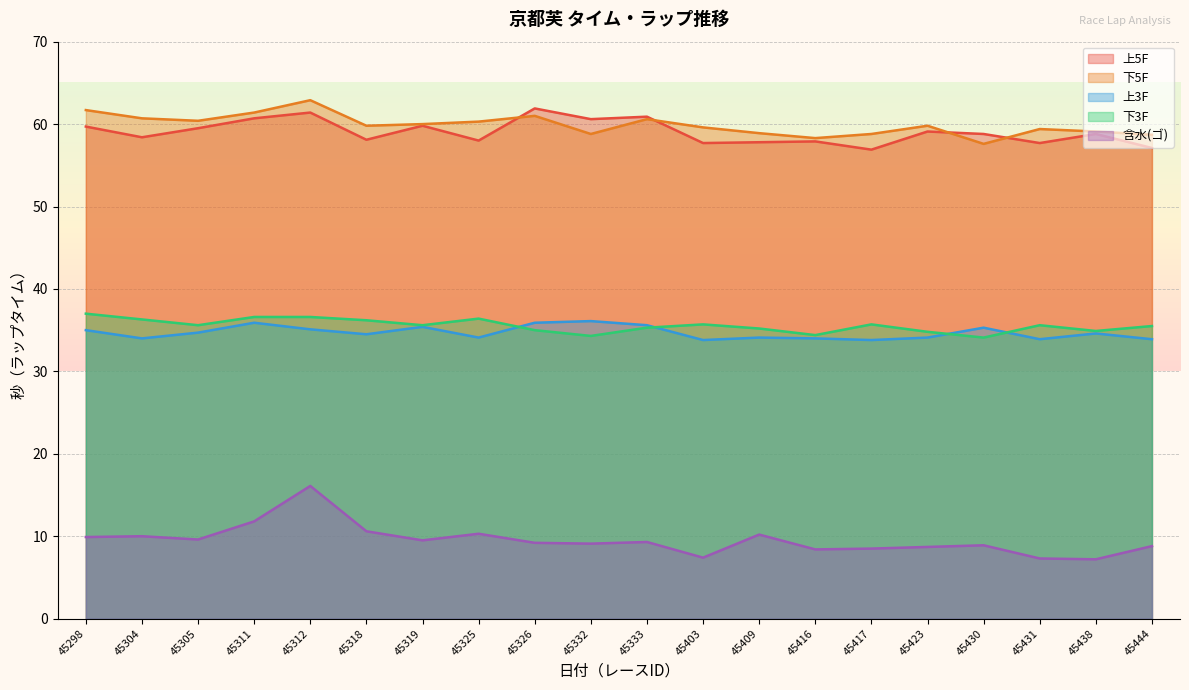

What value does the 上3F series have at 45325?

34.1